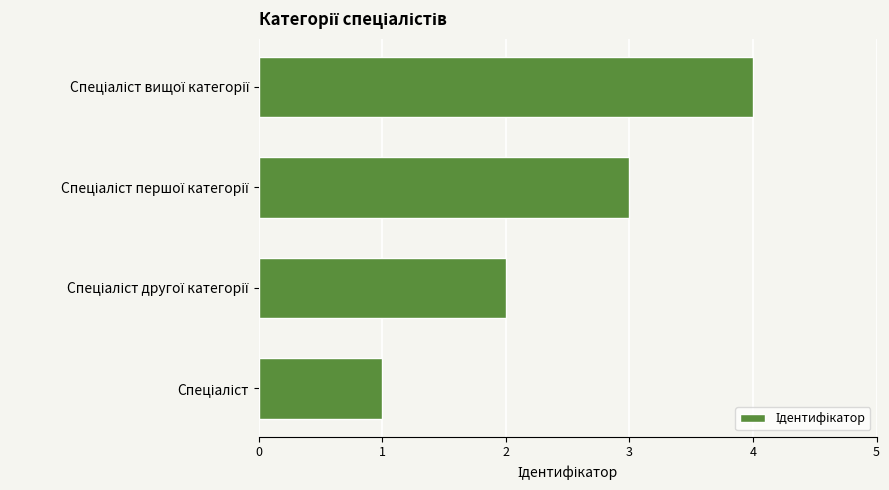

What is the greatest value displayed?

4